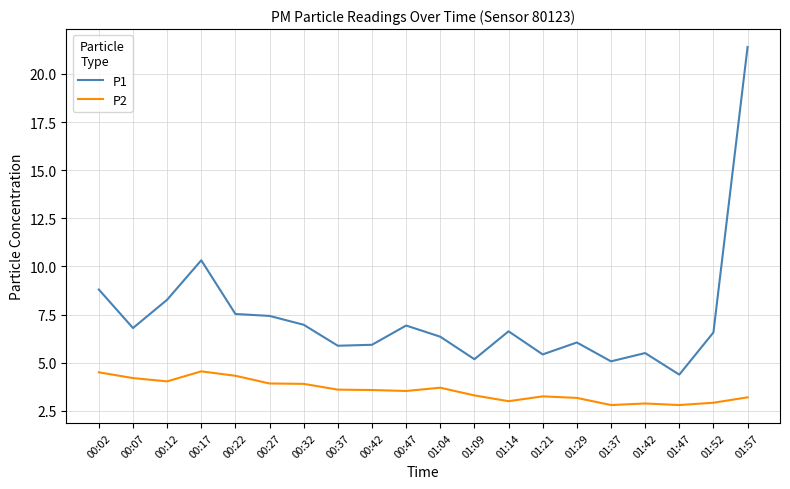

What is the difference between the P1 values at 01:09 and 01:29?

0.9